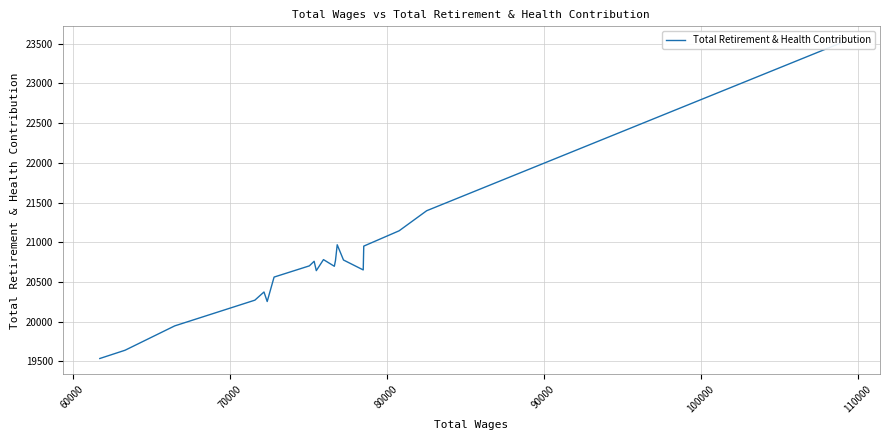

Does the chart display data point markers on the line(s)?

No